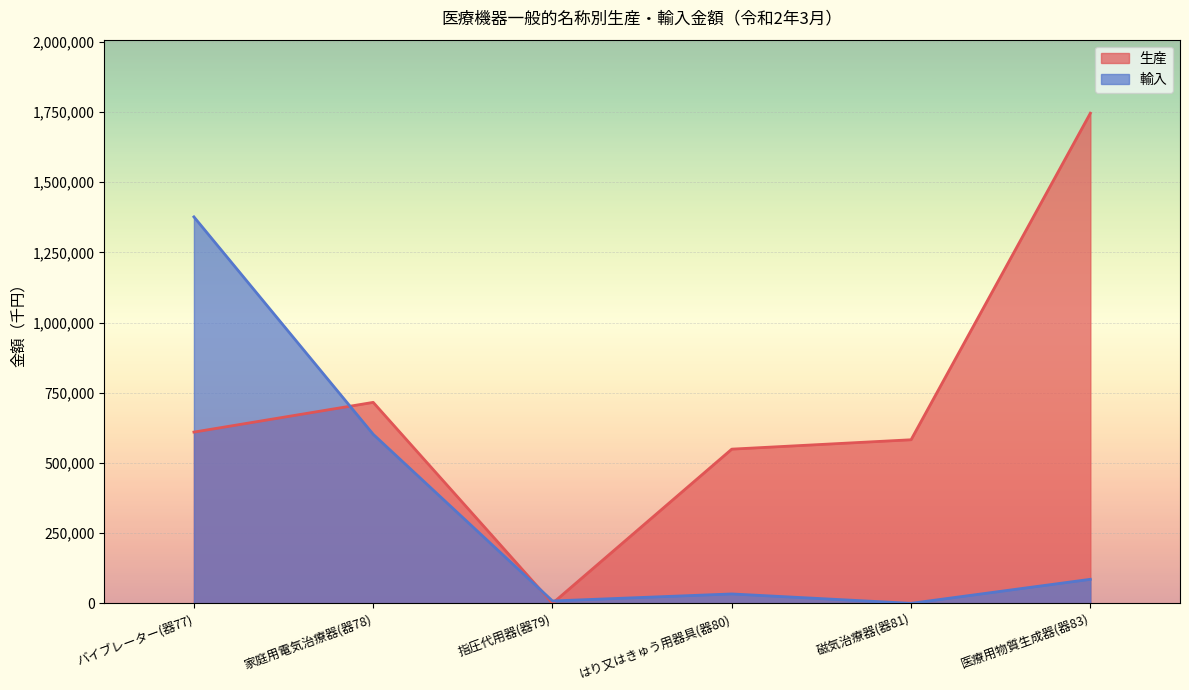

True or false: 生産 has more than 2 points higher than both neighbors.

False